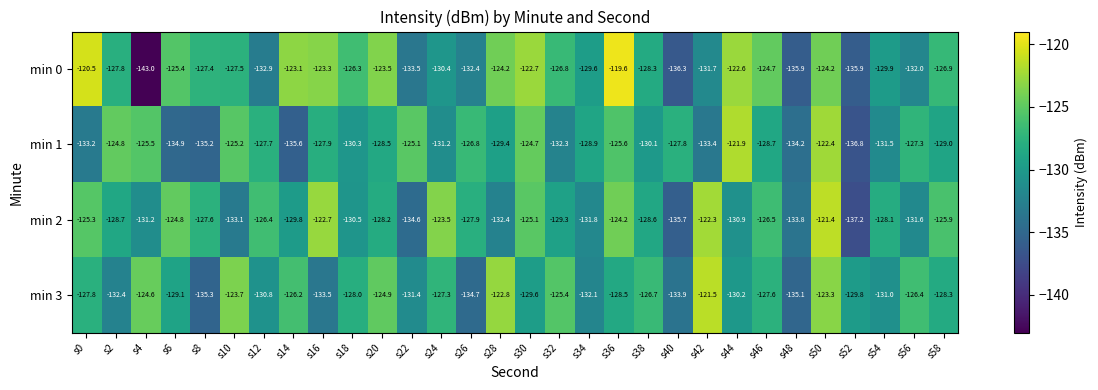

What is the difference between the maximum and minimum values in the min 3 series?

13.8